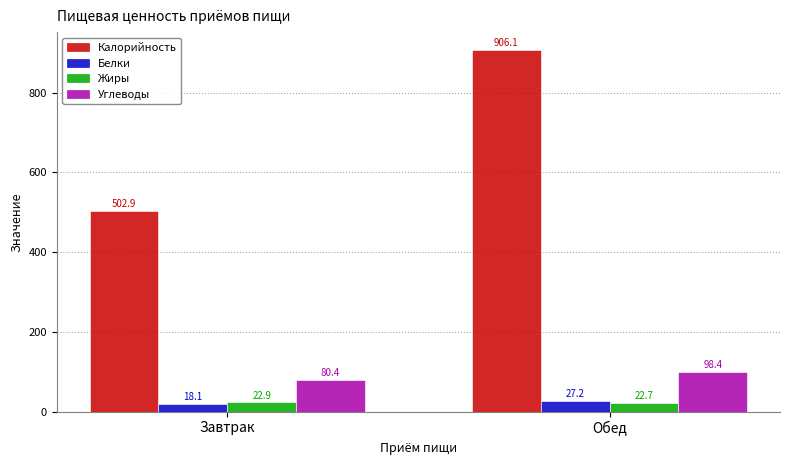

Is the value of Белки at Обед greater than the value of Калорийность at Завтрак?

No